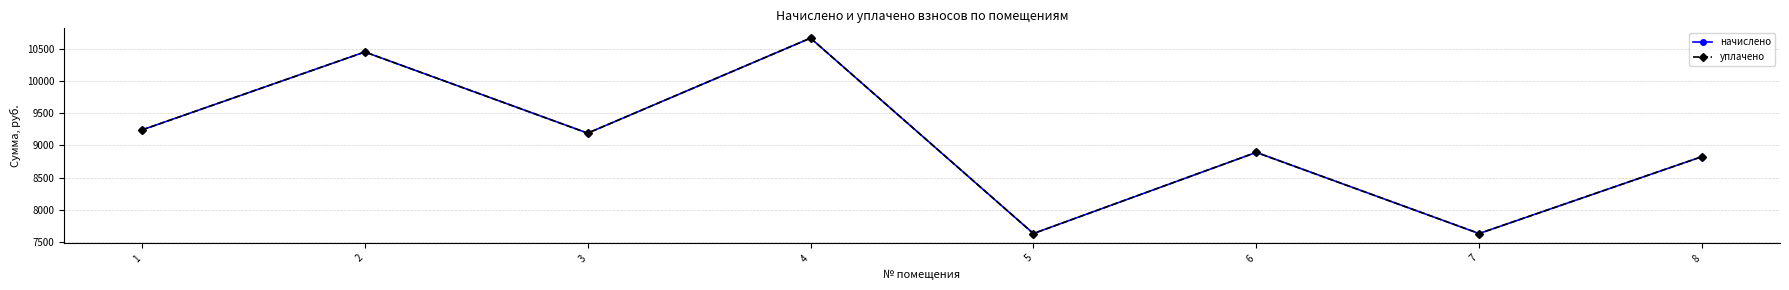

Is this an area chart (filled region under the line)?

No